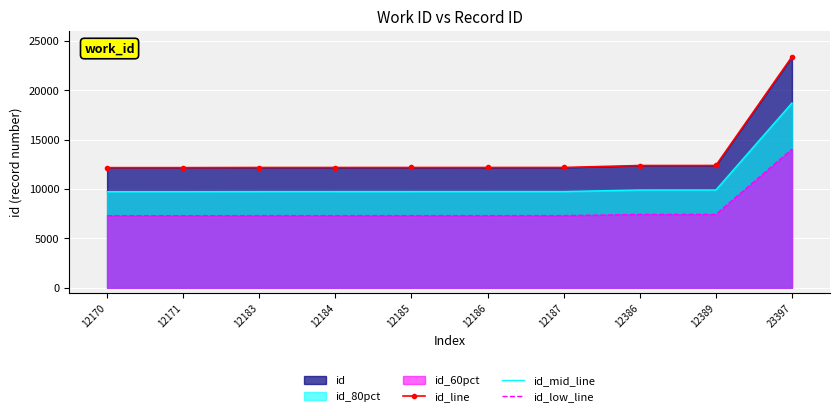

True or false: id_mid_line and id_low_line cross at least once.

False